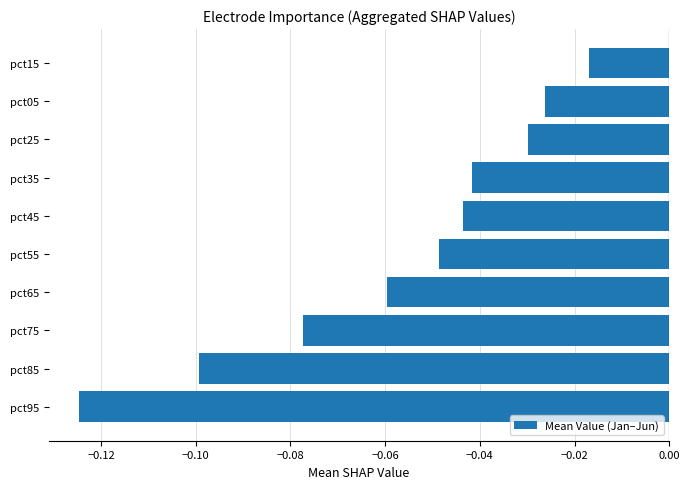

How many data points does each series have?

10